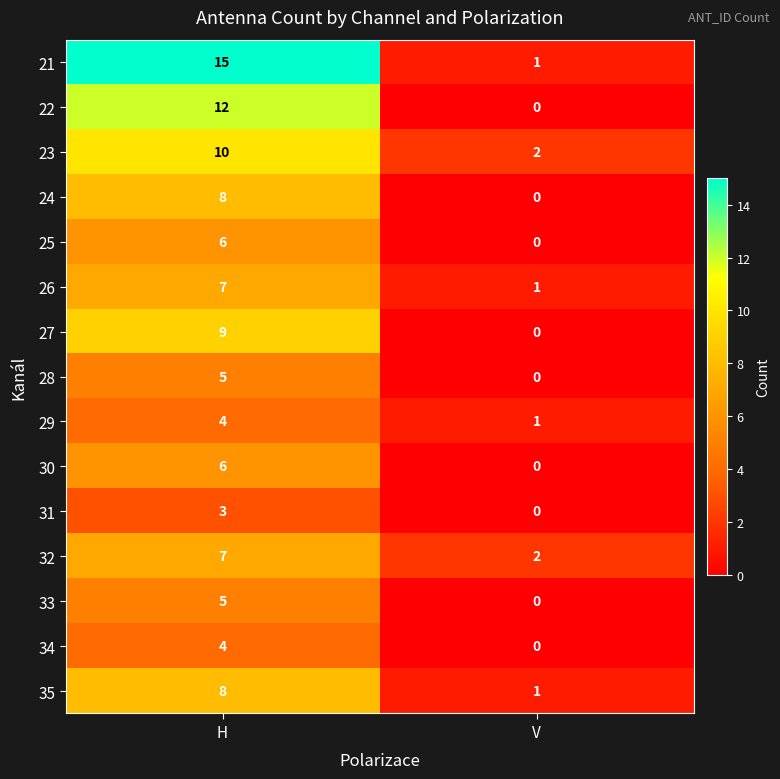

Which series has the largest range (max minus min)?

21